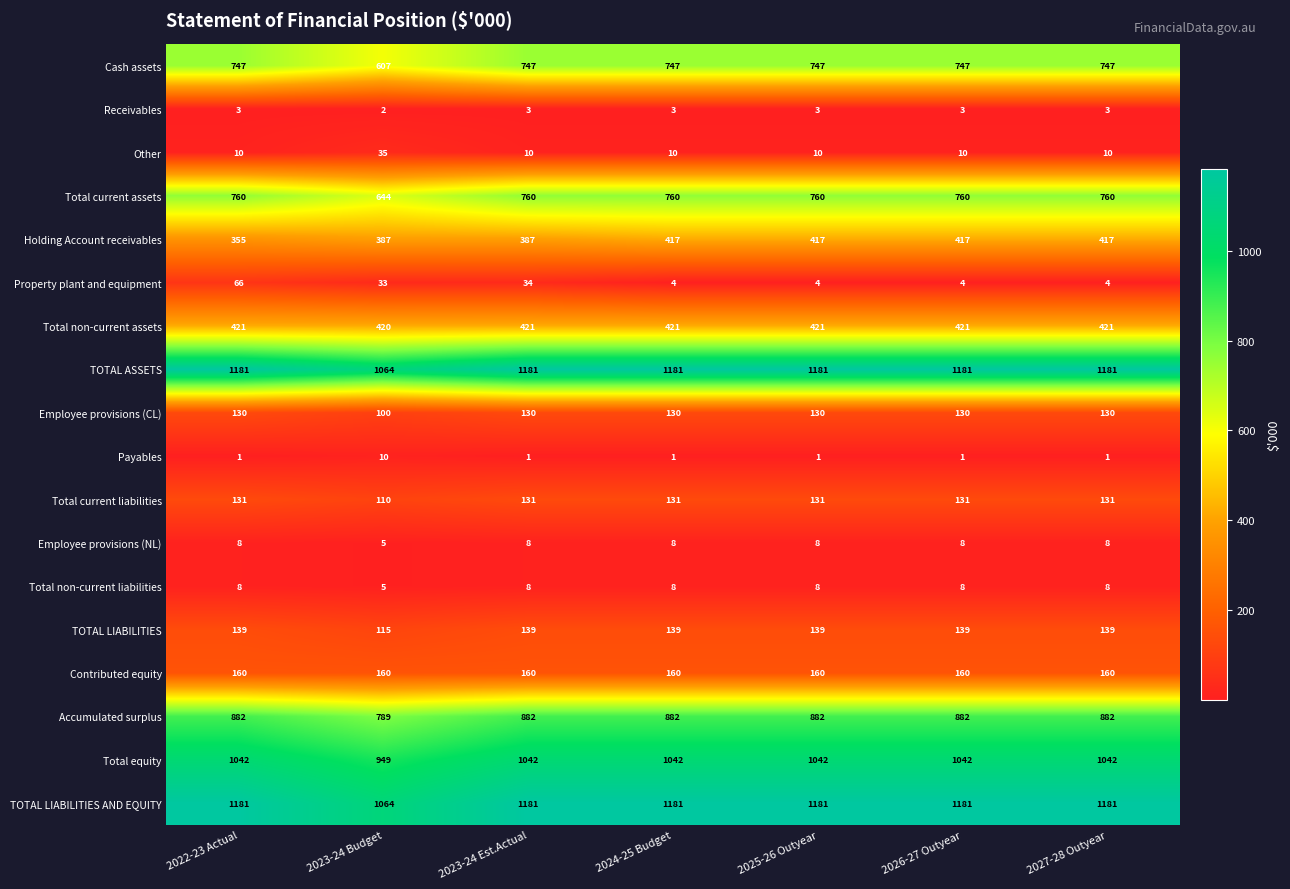

What is the average value of the Receivables series?

3